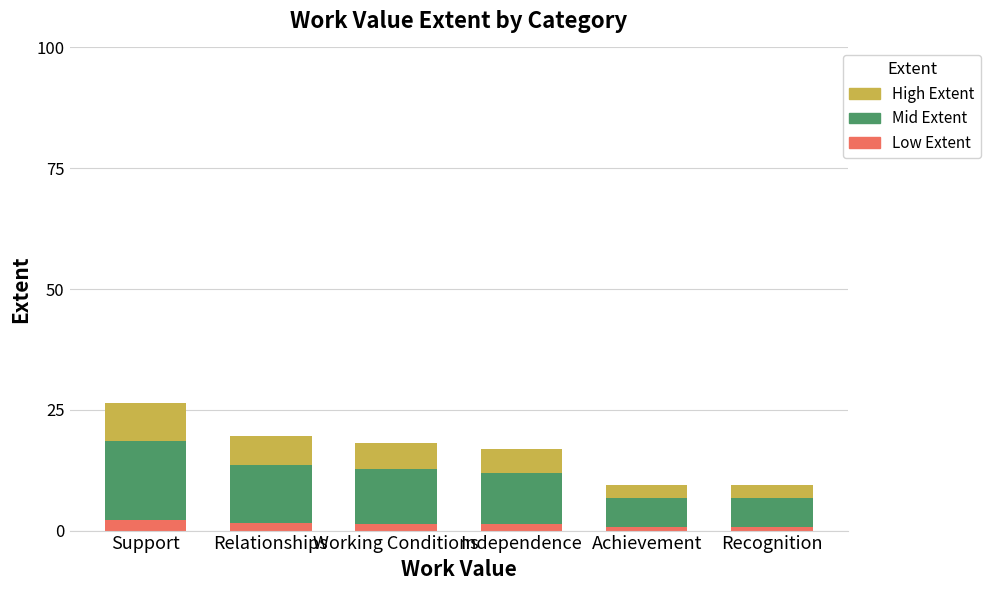

At which category is the sum across all series the highest?

Support